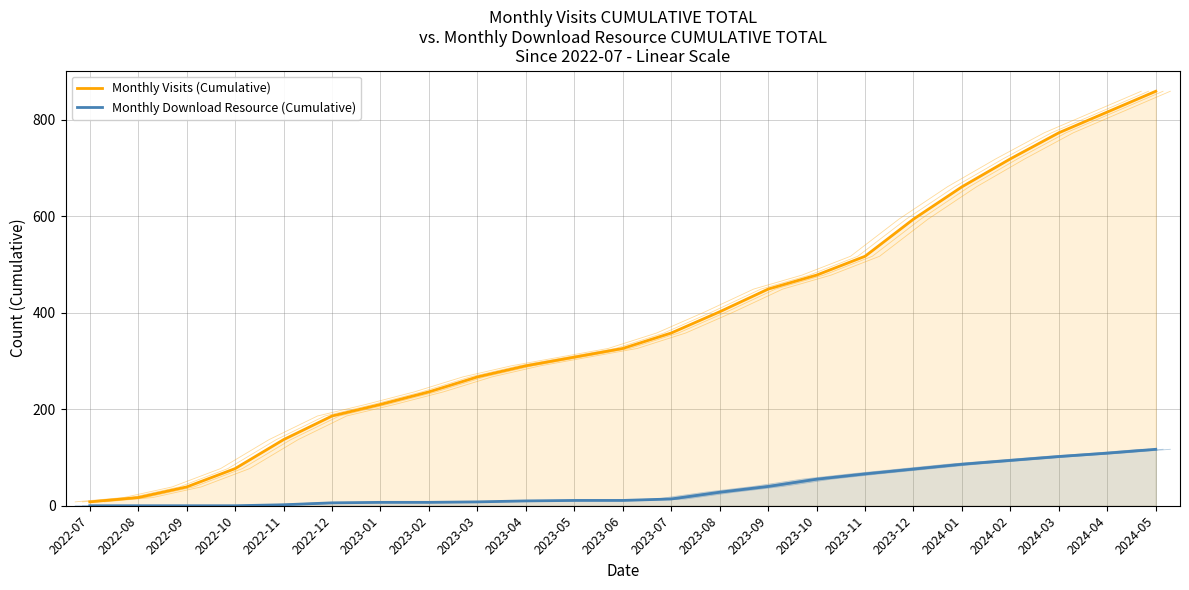

Reading right to left, transcribe all the data shown in this chart.

Monthly Visits (Cumulative): 2024-05=859	2024-04=816	2024-03=773	2024-02=719	2024-01=661	2023-12=594	2023-11=517	2023-10=478	2023-09=449	2023-08=402	2023-07=358	2023-06=326	2023-05=308	2023-04=290	2023-03=267	2023-02=236	2023-01=210	2022-12=186	2022-11=137	2022-10=77	2022-09=39	2022-08=17	2022-07=8
Monthly Download Resource (Cumulative): 2024-05=117	2024-04=109	2024-03=102	2024-02=94	2024-01=86	2023-12=76	2023-11=66	2023-10=55	2023-09=40	2023-08=28	2023-07=14	2023-06=11	2023-05=11	2023-04=10	2023-03=8	2023-02=7	2023-01=7	2022-12=6	2022-11=2	2022-10=0	2022-09=0	2022-08=0	2022-07=0